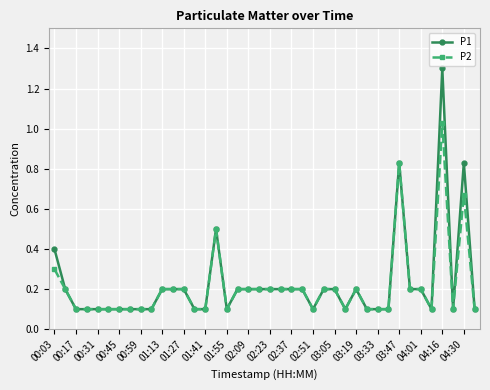

True or false: P1 has more than 1 points higher than both neighbors.

True